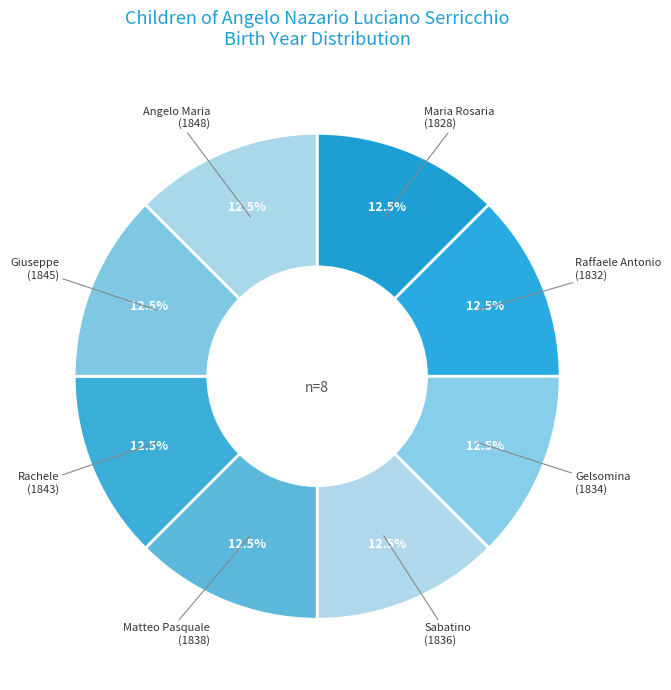

Count the number of slices in the pie.

8